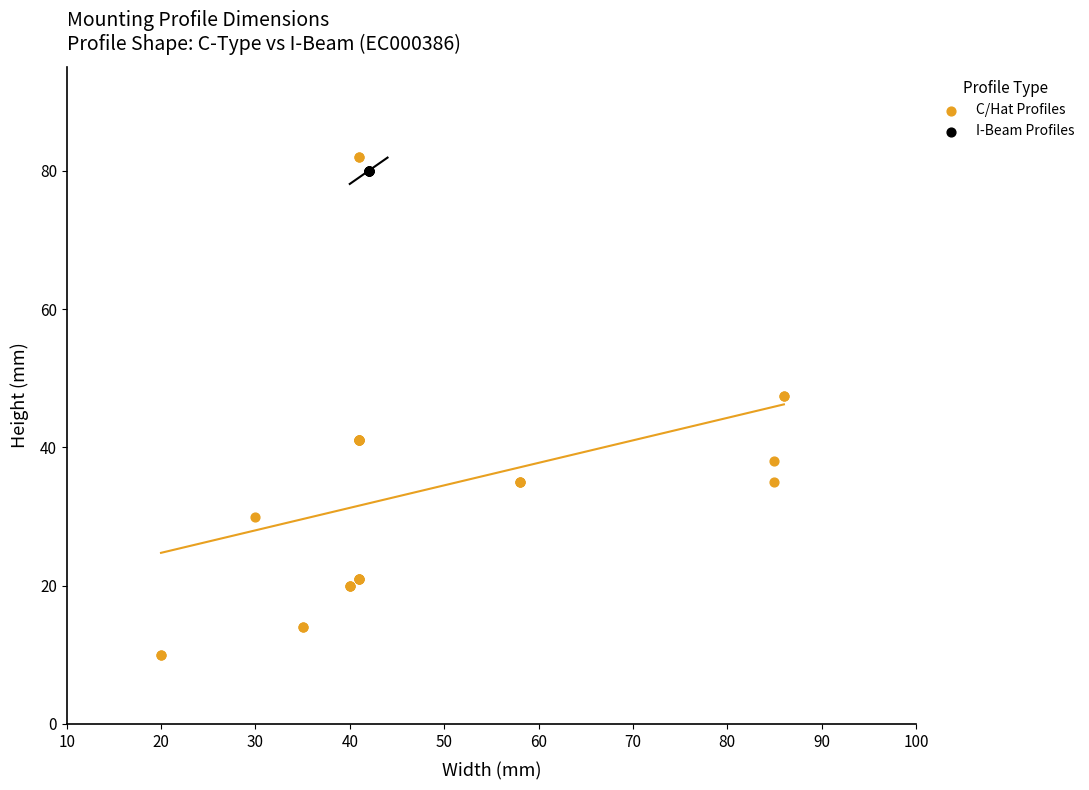

Which series reaches the maximum Y coordinate?

C/Hat Profiles